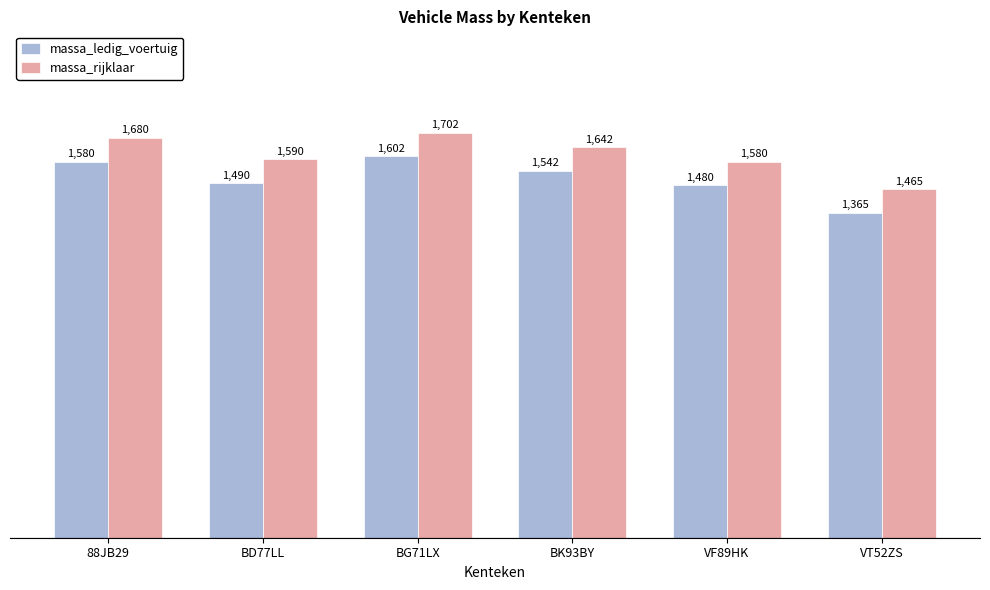

How many data points in massa_rijklaar are less than 1642?

3